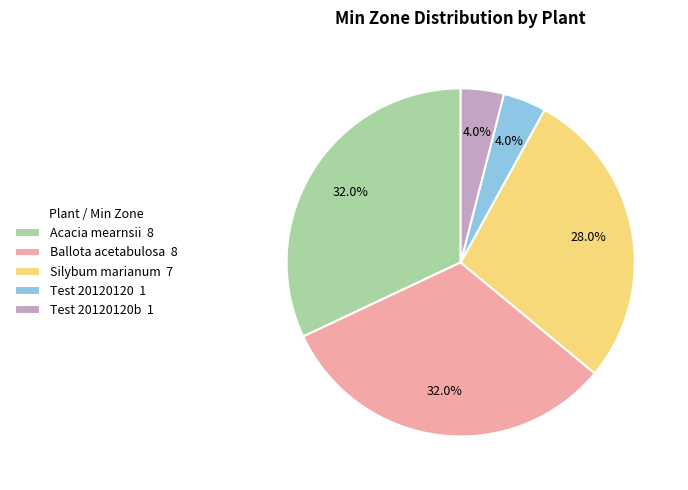

How many segments does this pie chart have?

5